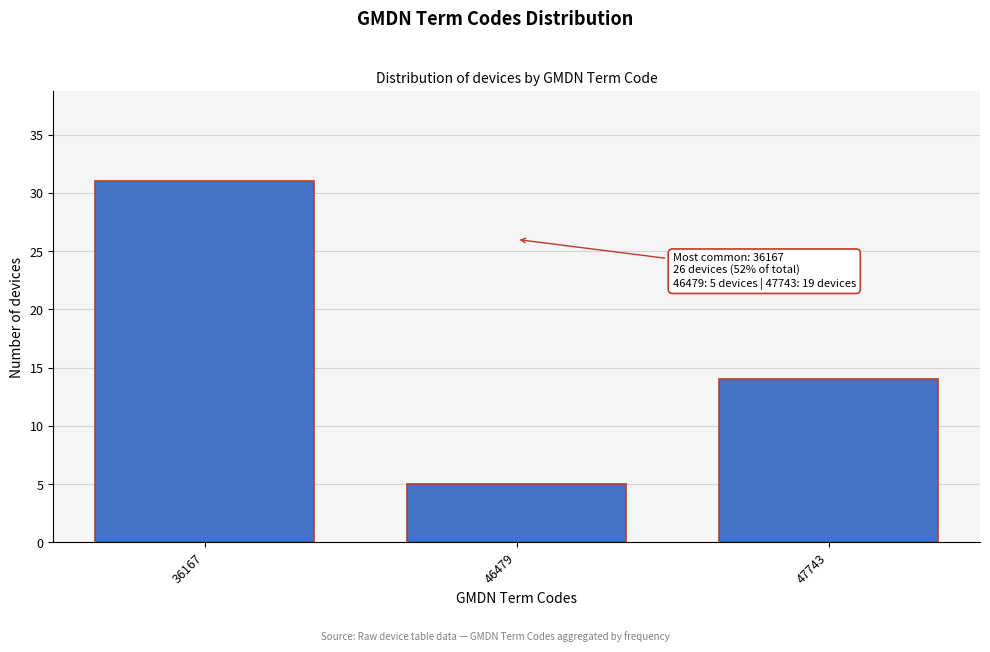

Reading left to right, extract all data points from this chart.

31	5	14